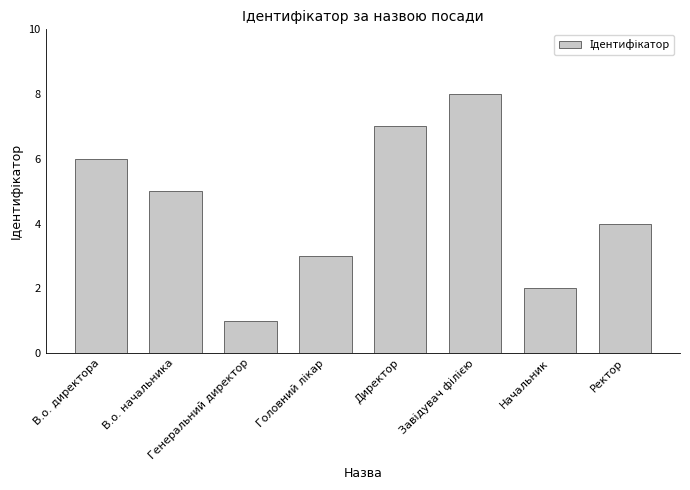

At which label is the value closest to 4?

Ректор